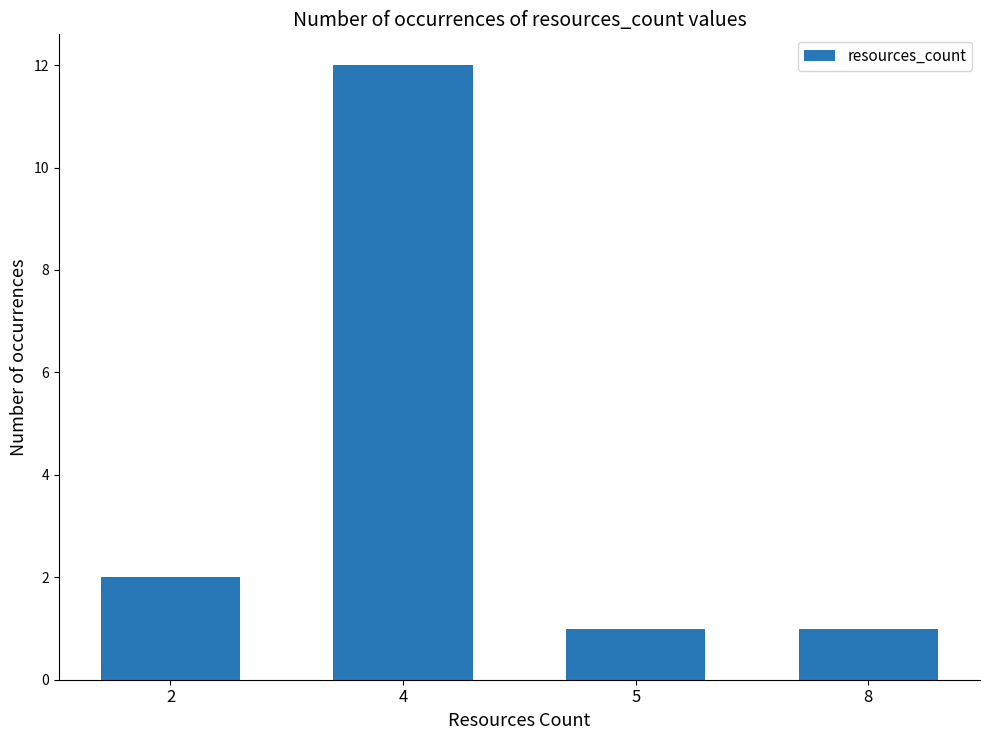

What is the difference between the maximum and minimum values?

11